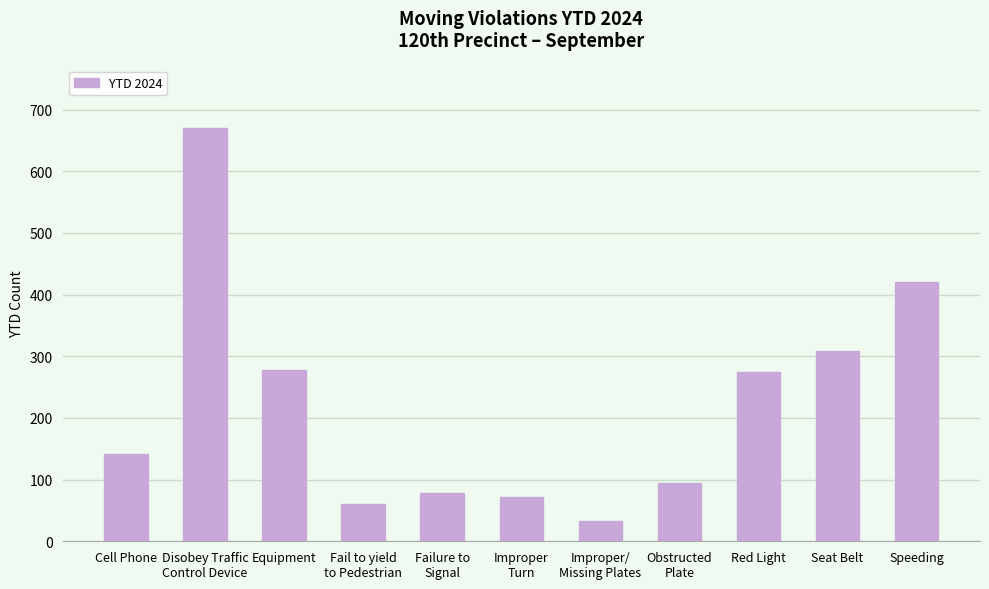

Is it true that the value at Disobey Traffic
Control Device is 671?

True